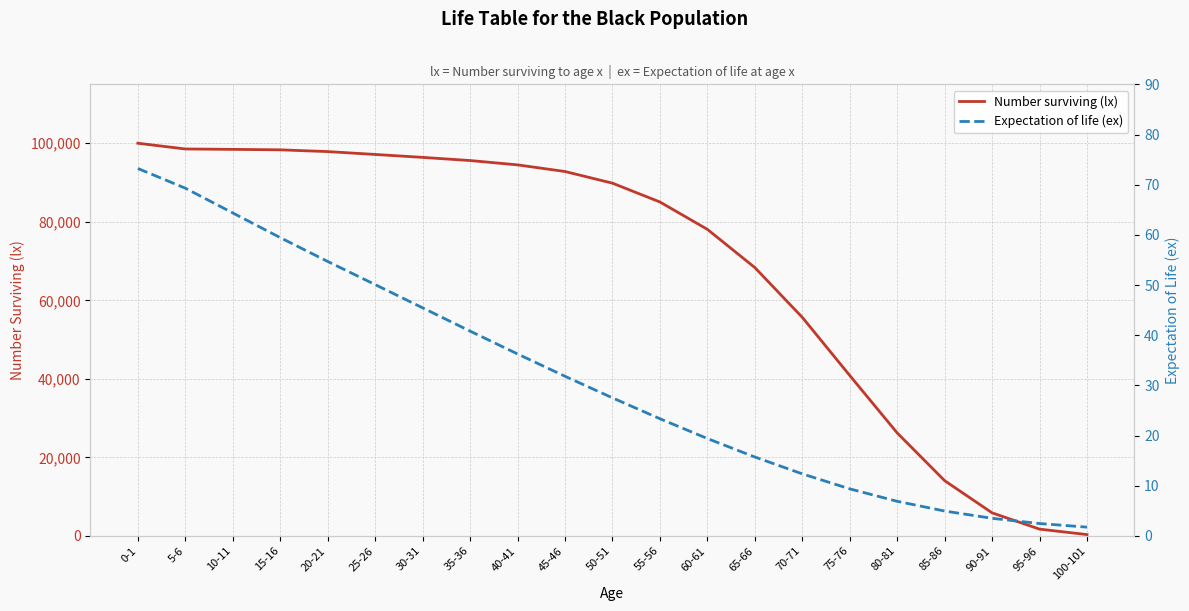

Between 25-26 and 90-91, which series saw the biggest shift?

Number surviving (lx)